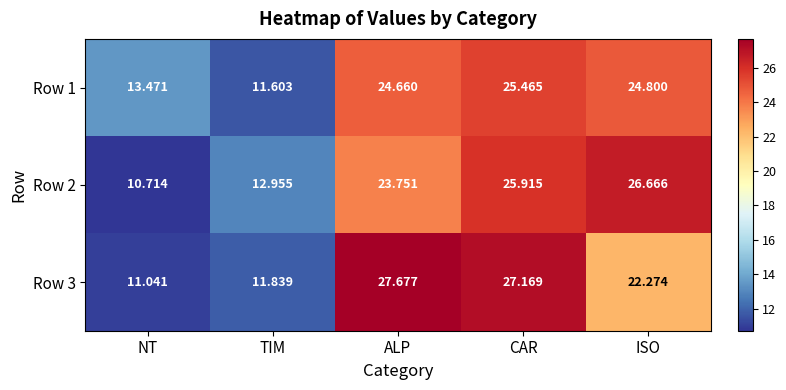

At ISO, list the series in order from smallest to largest.

Row 3, Row 1, Row 2